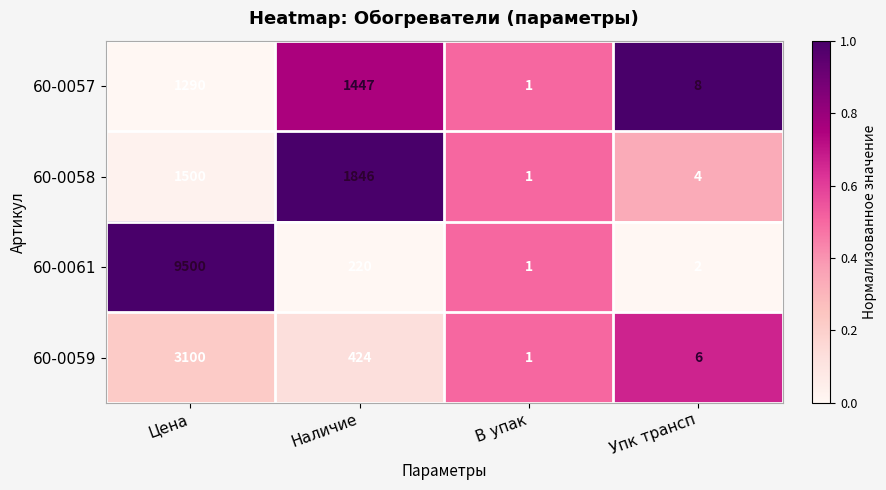

At which category does the chart reach its minimum across all series?

В упак